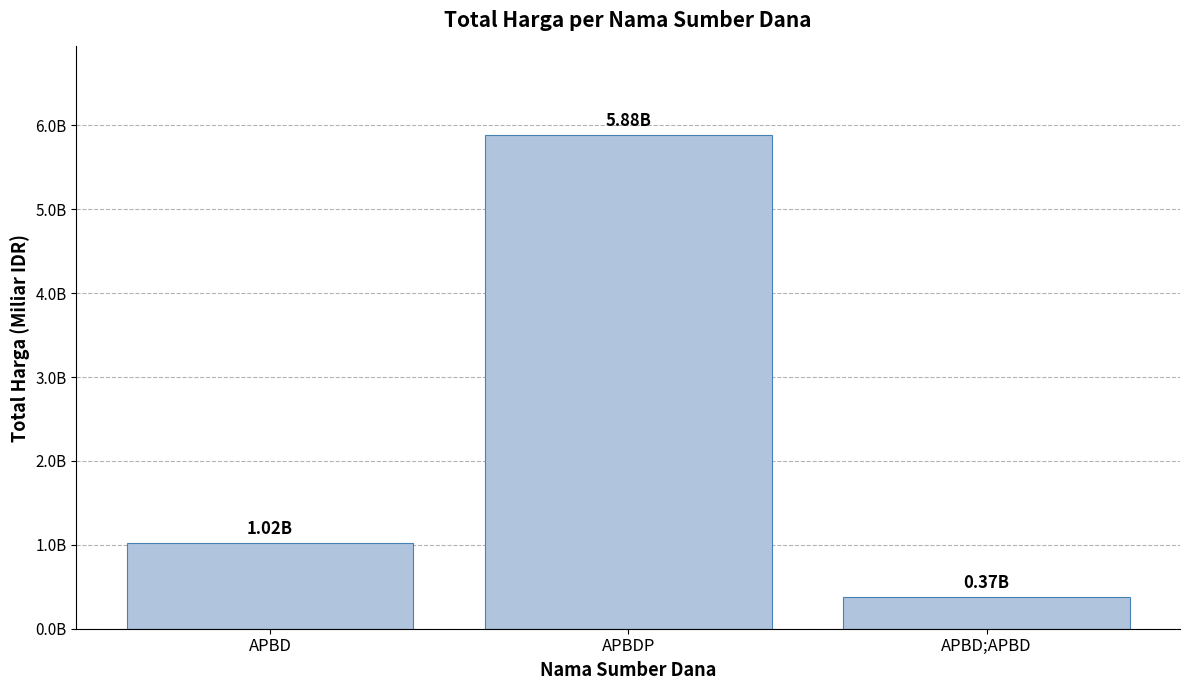

Rank the categories by value from lowest to highest.

APBD;APBD, APBD, APBDP